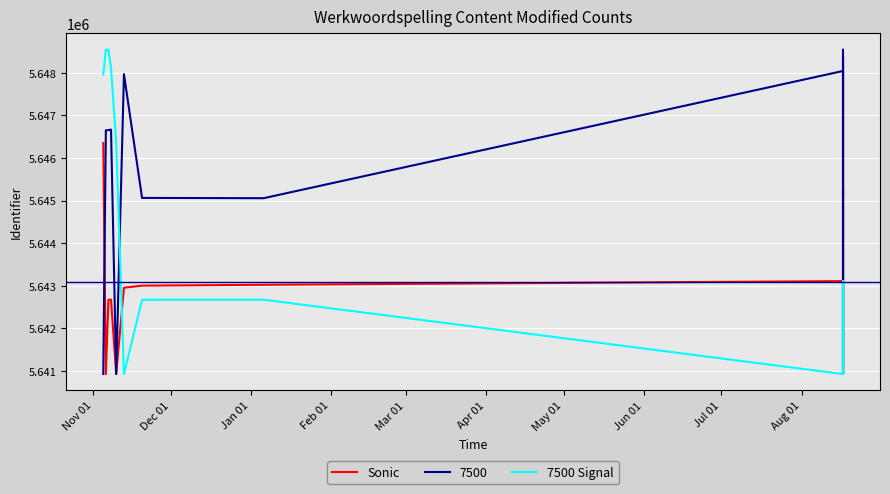

Where does the Sonic series first go above 5643025?

Nov 01